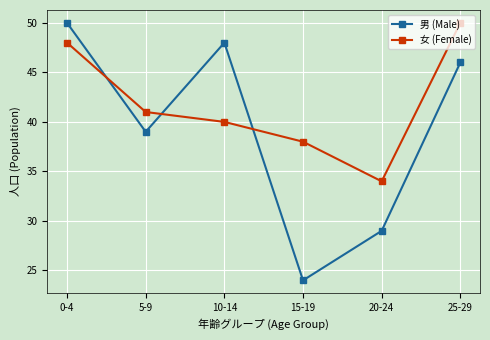

How many times do 男 (Male) and 女 (Female) cross each other?

3